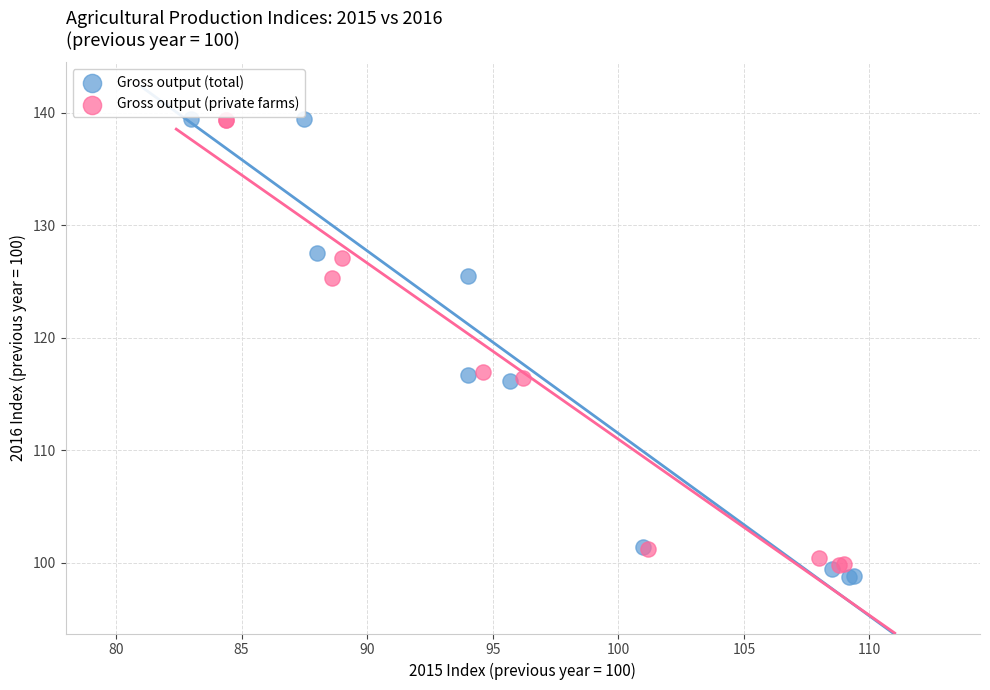

Which series contains the lowest Y value?

Gross output (total)